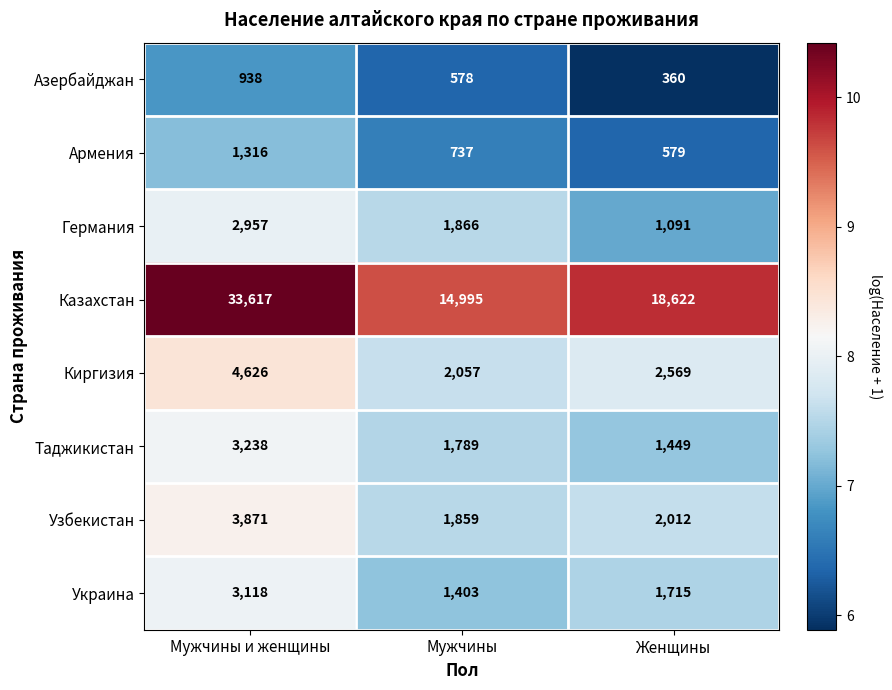

Which series has the largest range (max minus min)?

Казахстан